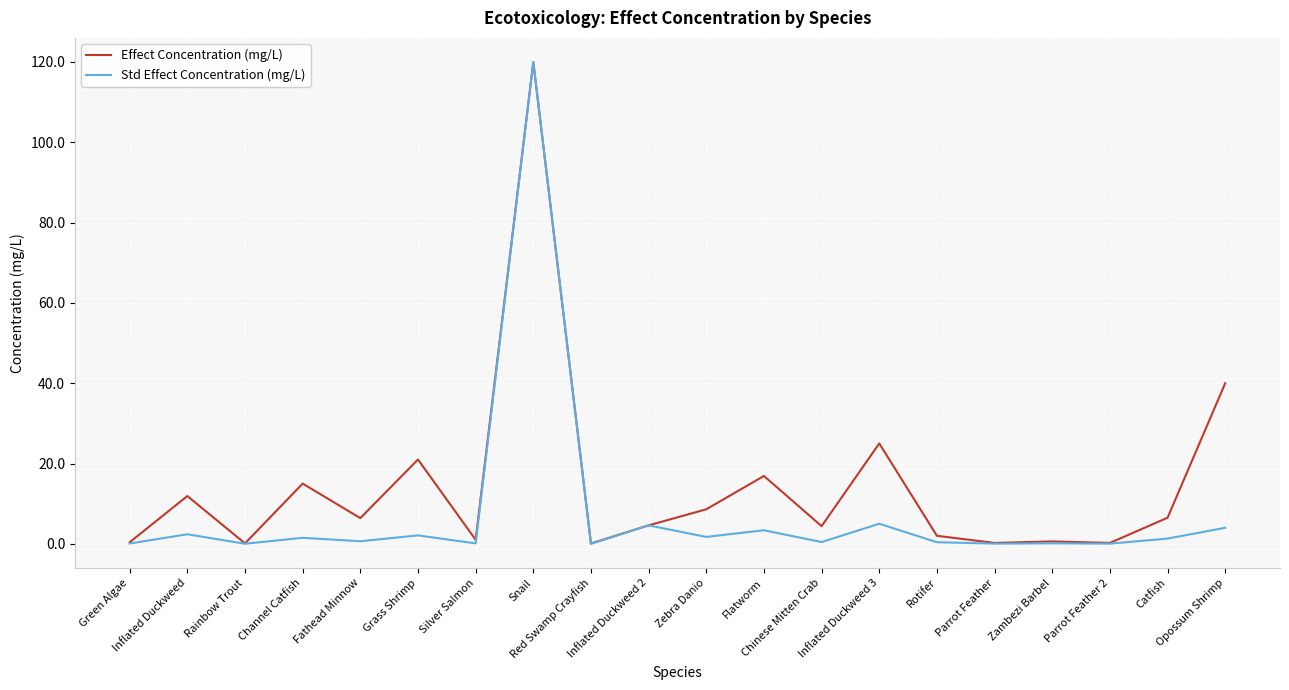

True or false: Std Effect Concentration (mg/L) has a value of 3.4 at Flatworm.

True